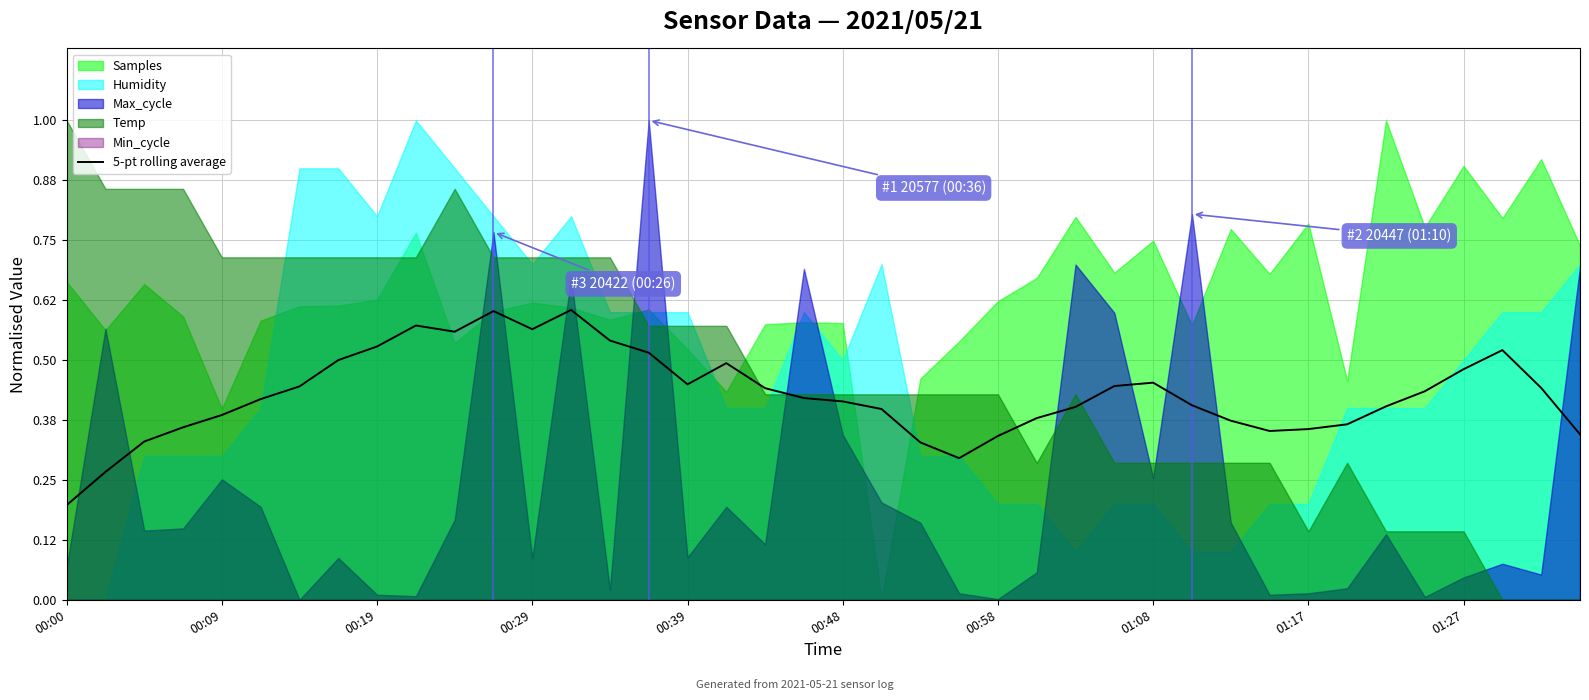

What is the change in value from 17 to 18?

-0.1